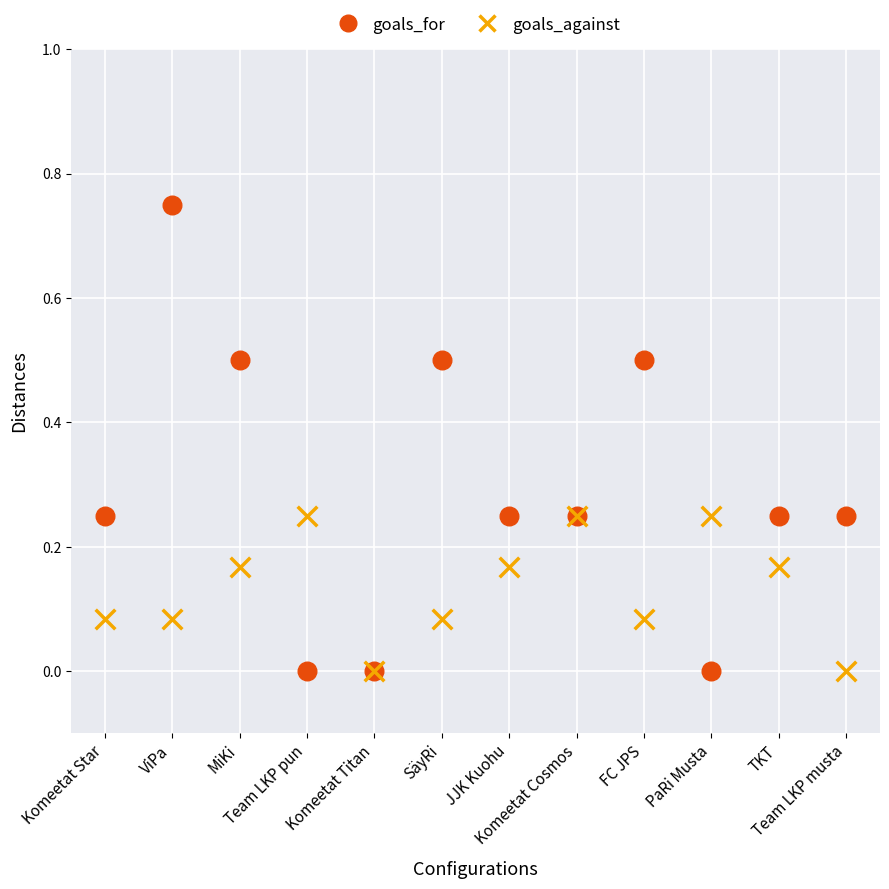

Which series reaches the maximum Y coordinate?

goals_for